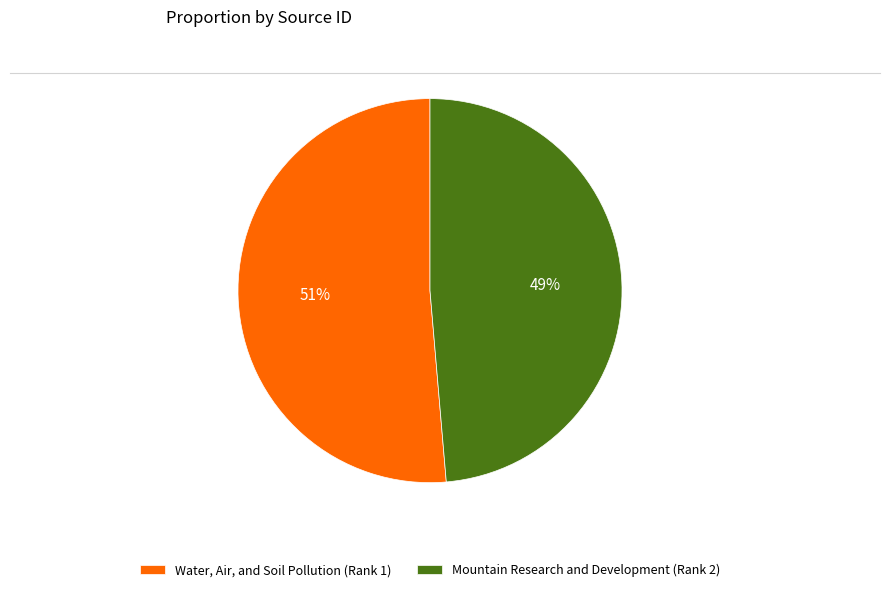

How many slices are in this pie chart?

2